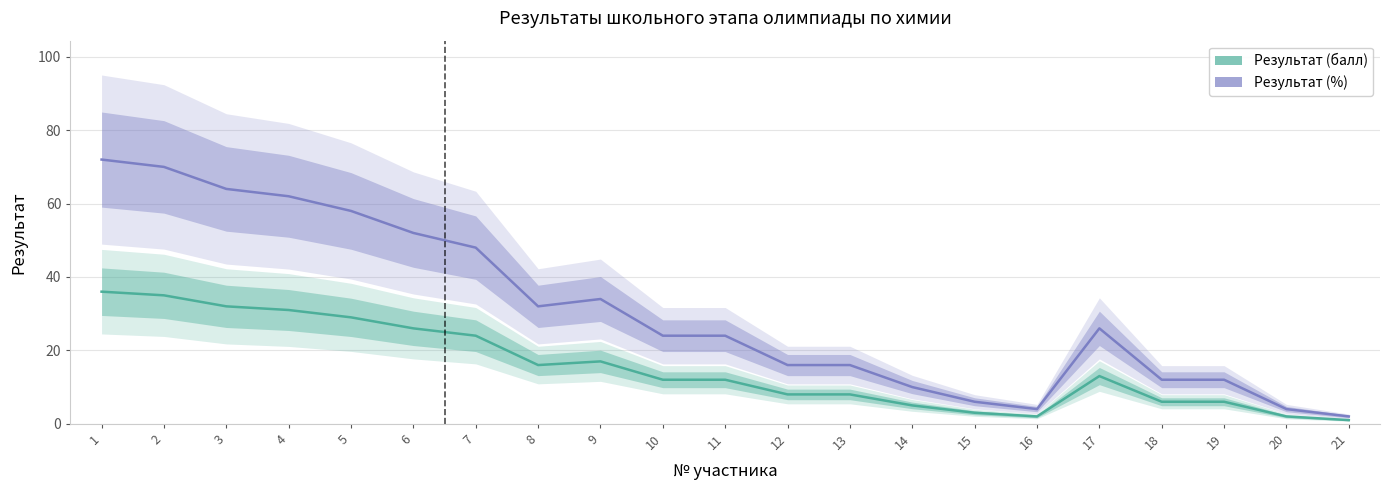

Rank the series at 20 from highest to lowest value.

Результат (%), Результат (балл)